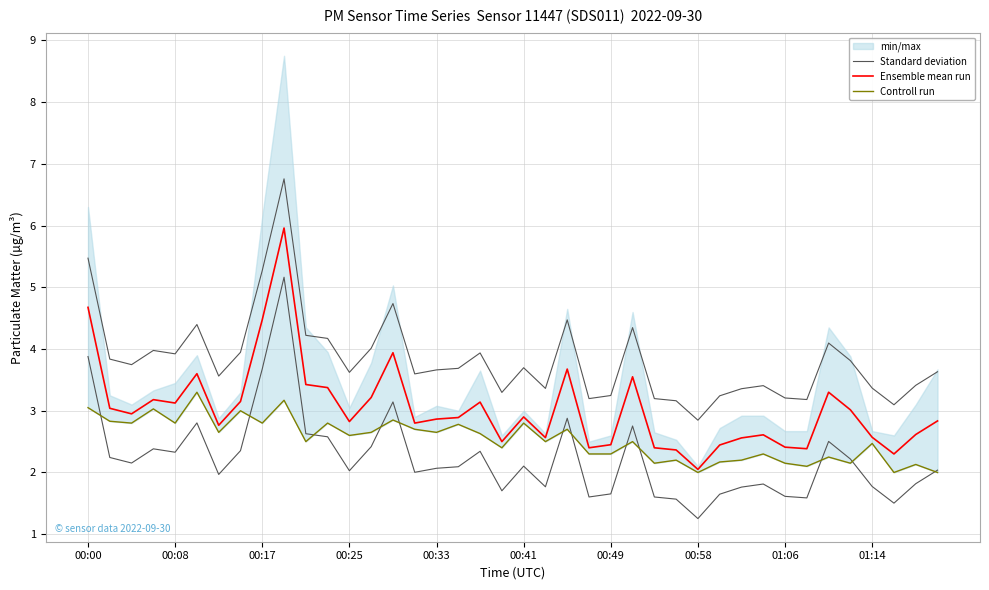

Is it true that Standard deviation equals 4.0 at 13?

True